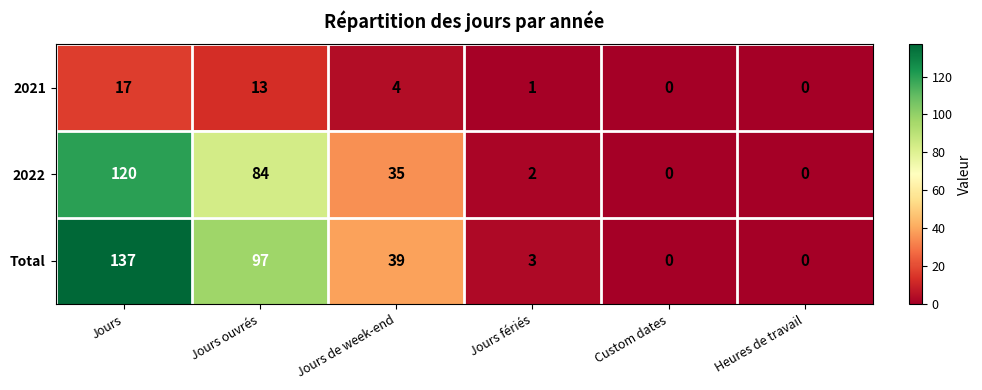

What is the difference between the highest and lowest values at Jours fériés?

2